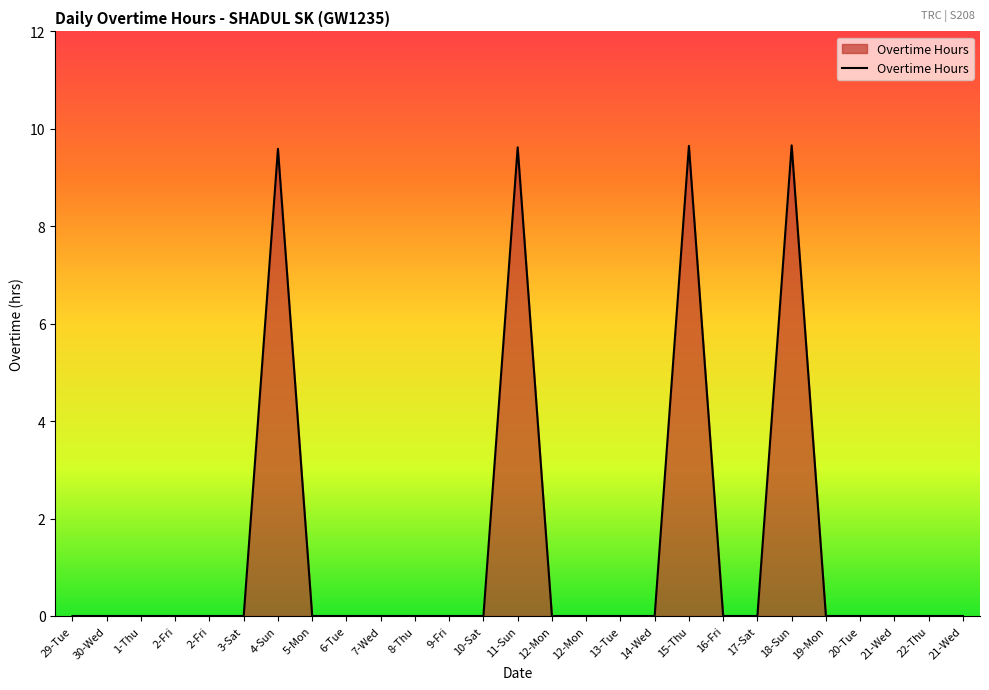

Which has a higher value, 6-Tue or 4-Sun?

4-Sun